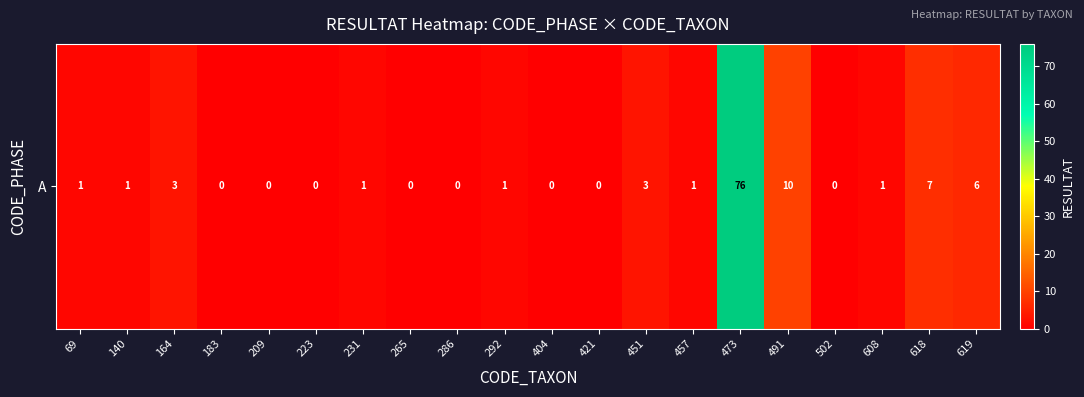

Is it true that the value at 404 is 28?

False